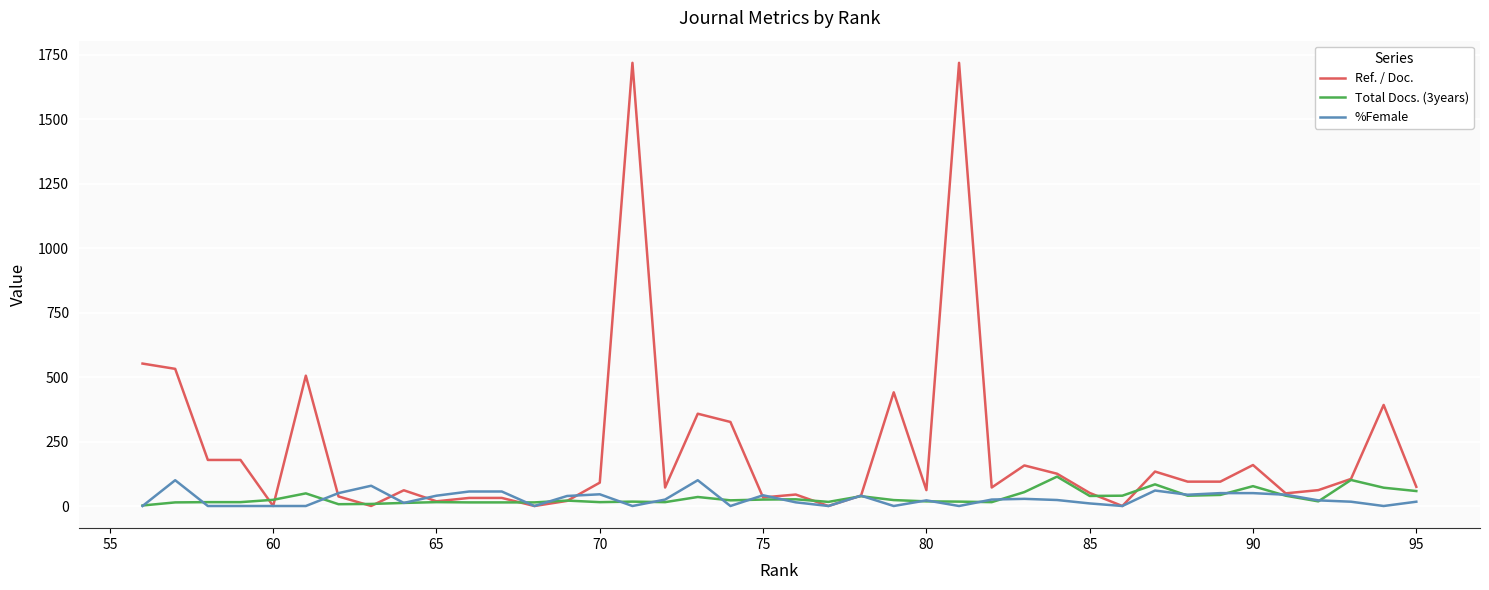

Which series has the widest spread of values?

Ref. / Doc.